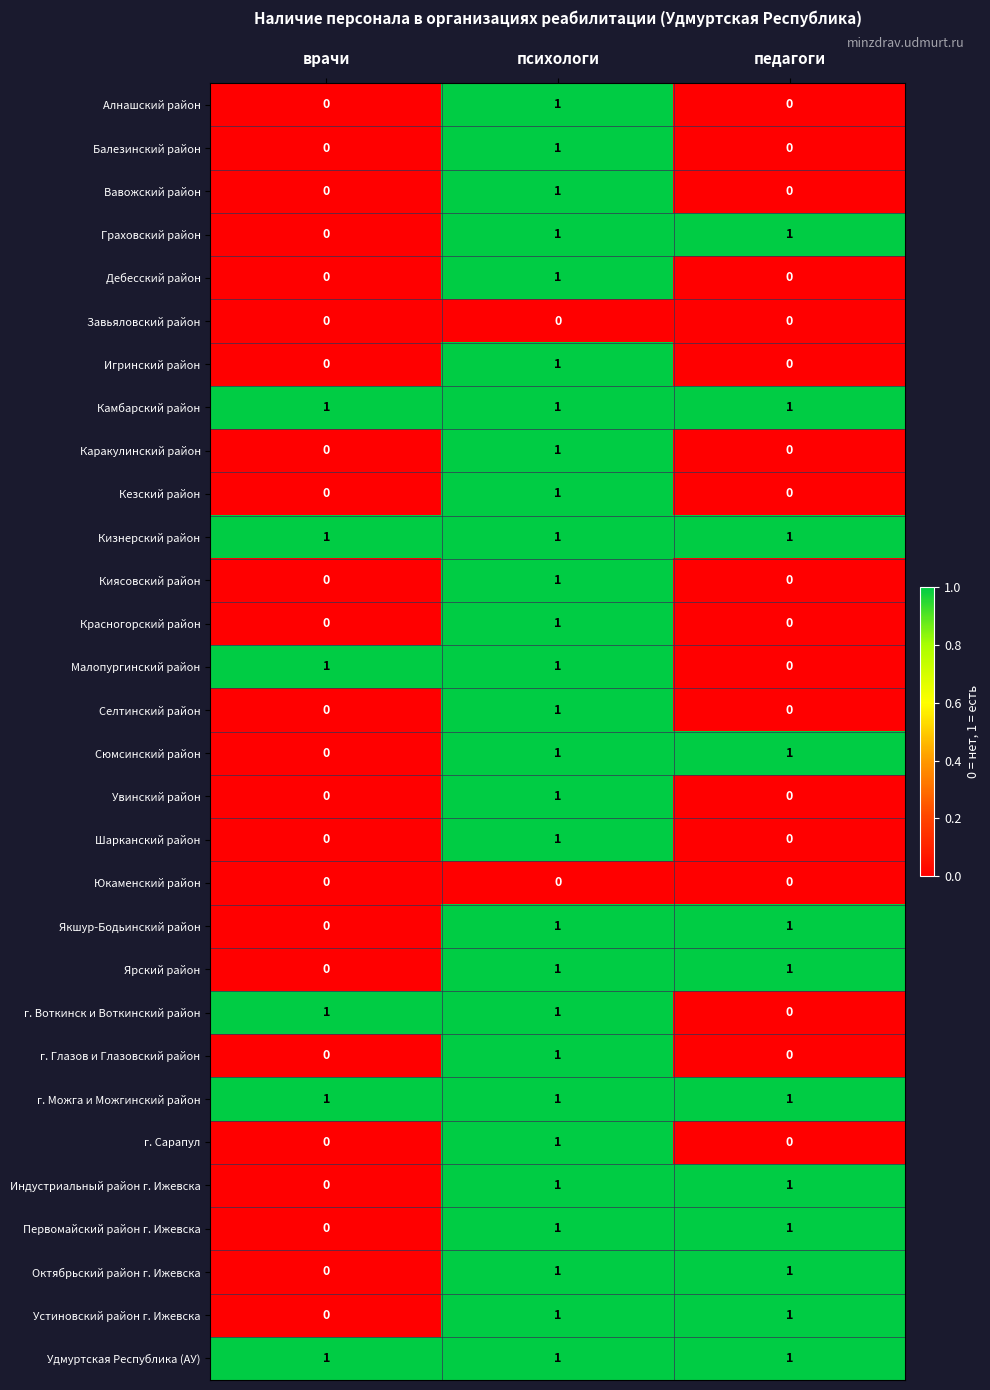

The Малопургинский район series shows -1 at педагоги. True or false?

False